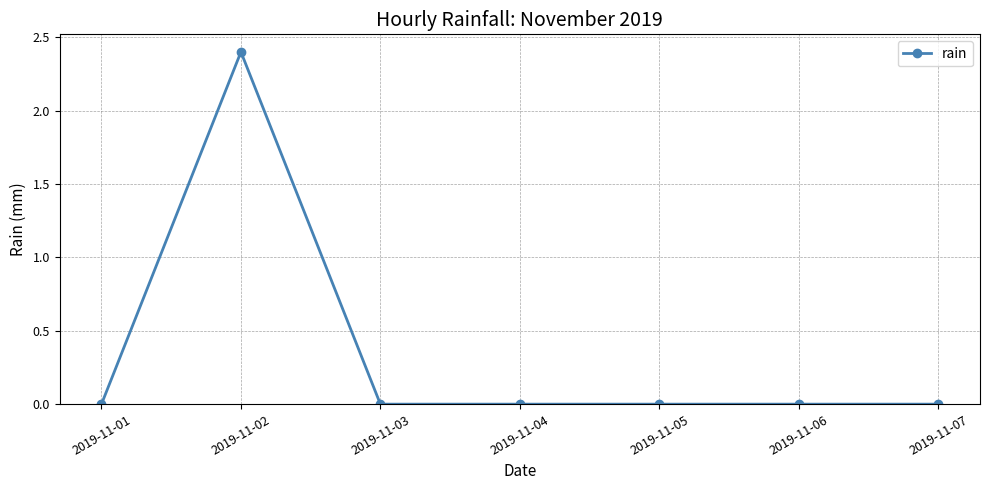

The chart shows a value of 1.2 at 2019-11-07. True or false?

False